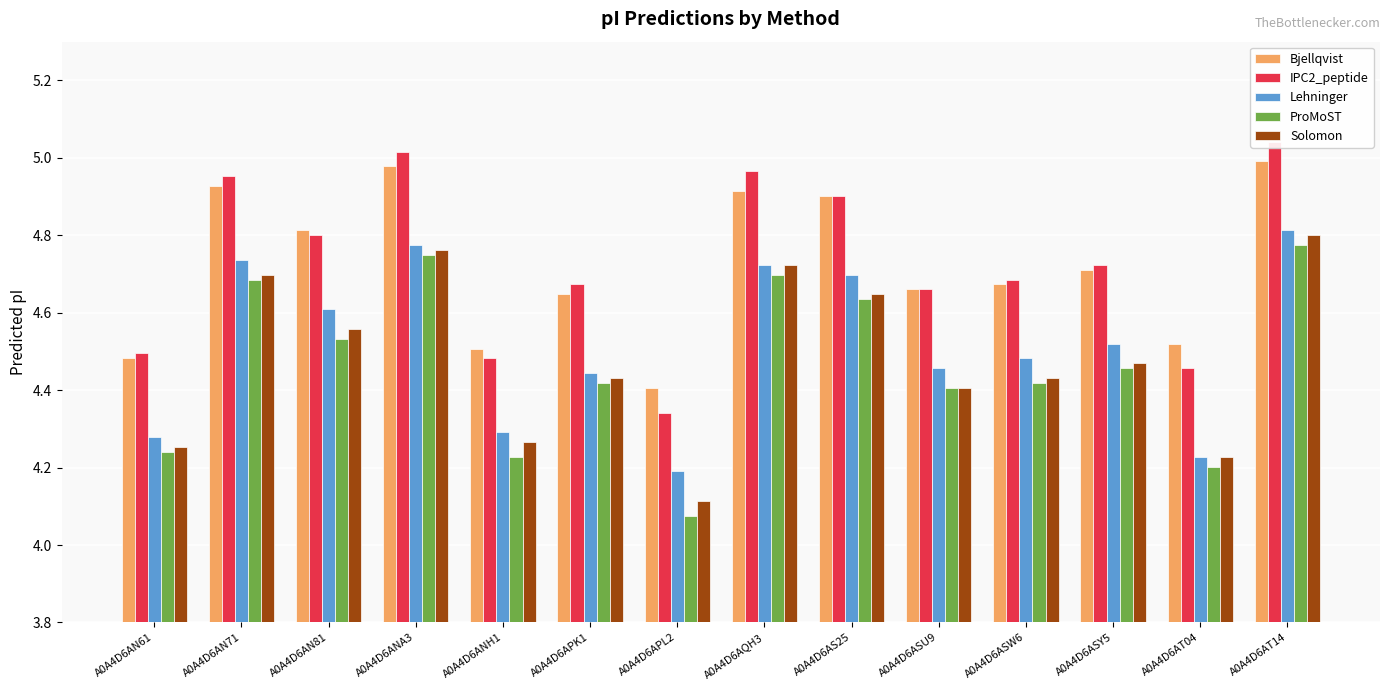

Reading left to right, what are all the values shown in this chart?

Bjellqvist: A0A4D6AN61=4.5	A0A4D6AN71=4.9	A0A4D6AN81=4.8	A0A4D6ANA3=5.0	A0A4D6ANH1=4.5	A0A4D6APK1=4.6	A0A4D6APL2=4.4	A0A4D6AQH3=4.9	A0A4D6AS25=4.9	A0A4D6ASU9=4.7	A0A4D6ASW6=4.7	A0A4D6ASY5=4.7	A0A4D6AT04=4.5	A0A4D6AT14=5.0
IPC2_peptide: A0A4D6AN61=4.5	A0A4D6AN71=5.0	A0A4D6AN81=4.8	A0A4D6ANA3=5.0	A0A4D6ANH1=4.5	A0A4D6APK1=4.7	A0A4D6APL2=4.3	A0A4D6AQH3=5.0	A0A4D6AS25=4.9	A0A4D6ASU9=4.7	A0A4D6ASW6=4.7	A0A4D6ASY5=4.7	A0A4D6AT04=4.5	A0A4D6AT14=5.0
Lehninger: A0A4D6AN61=4.3	A0A4D6AN71=4.7	A0A4D6AN81=4.6	A0A4D6ANA3=4.8	A0A4D6ANH1=4.3	A0A4D6APK1=4.4	A0A4D6APL2=4.2	A0A4D6AQH3=4.7	A0A4D6AS25=4.7	A0A4D6ASU9=4.5	A0A4D6ASW6=4.5	A0A4D6ASY5=4.5	A0A4D6AT04=4.2	A0A4D6AT14=4.8
ProMoST: A0A4D6AN61=4.2	A0A4D6AN71=4.7	A0A4D6AN81=4.5	A0A4D6ANA3=4.7	A0A4D6ANH1=4.2	A0A4D6APK1=4.4	A0A4D6APL2=4.1	A0A4D6AQH3=4.7	A0A4D6AS25=4.6	A0A4D6ASU9=4.4	A0A4D6ASW6=4.4	A0A4D6ASY5=4.5	A0A4D6AT04=4.2	A0A4D6AT14=4.8
Solomon: A0A4D6AN61=4.3	A0A4D6AN71=4.7	A0A4D6AN81=4.6	A0A4D6ANA3=4.8	A0A4D6ANH1=4.3	A0A4D6APK1=4.4	A0A4D6APL2=4.1	A0A4D6AQH3=4.7	A0A4D6AS25=4.6	A0A4D6ASU9=4.4	A0A4D6ASW6=4.4	A0A4D6ASY5=4.5	A0A4D6AT04=4.2	A0A4D6AT14=4.8